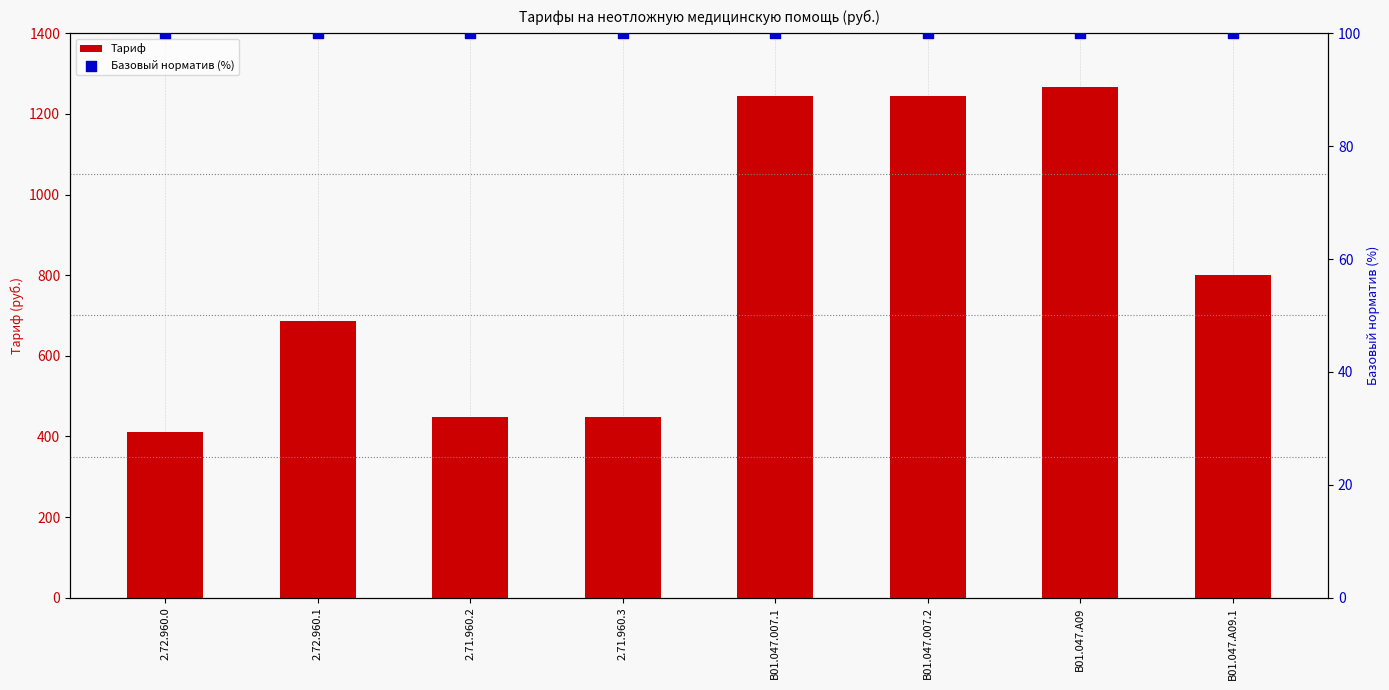

Which series has the widest spread of Y values?

Тариф